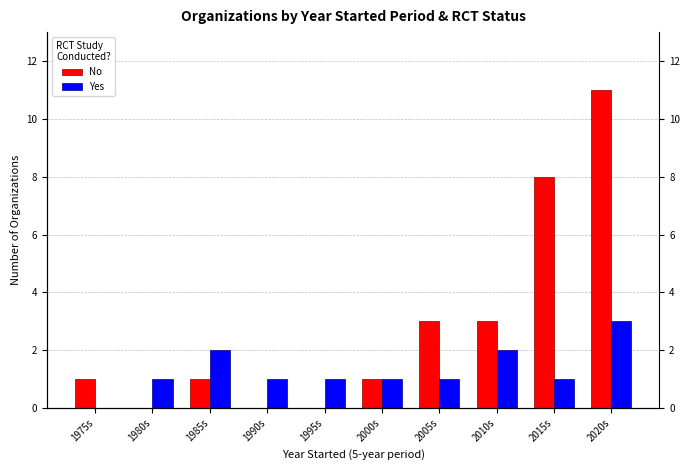

Reading left to right, extract all data points from this chart.

No: 1	0	1	0	0	1	3	3	8	11
Yes: 0	1	2	1	1	1	1	2	1	3